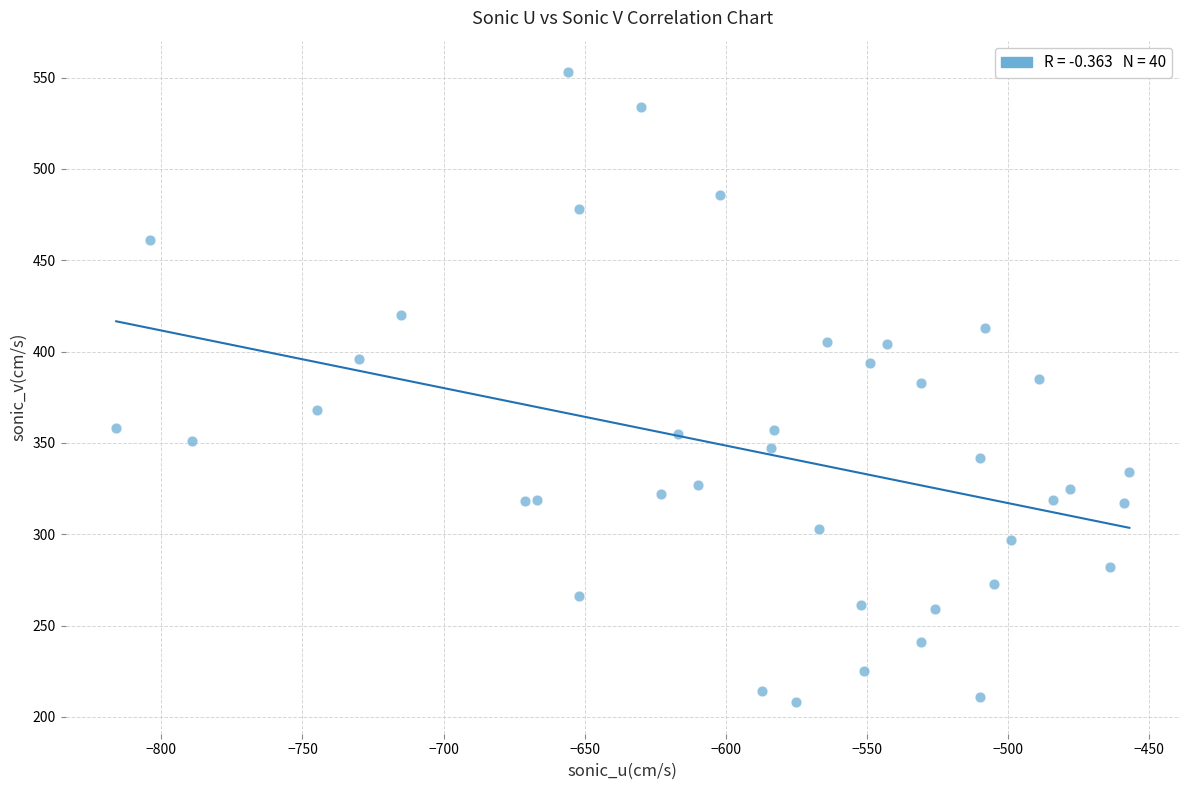

What is the range of X values (max minus min)?

359